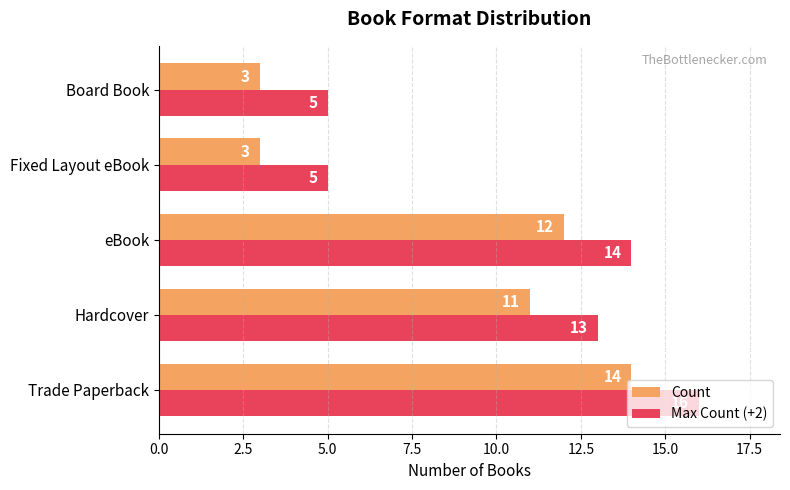

List the series in order of their overall mean, lowest first.

Count, Max Count (+2)